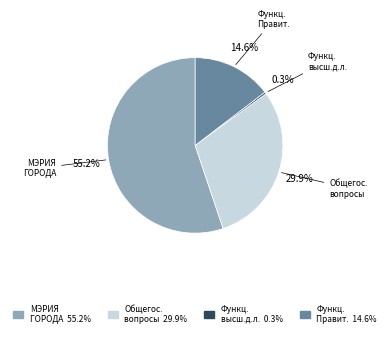

Is there any slice that represents more than half of the pie?

Yes